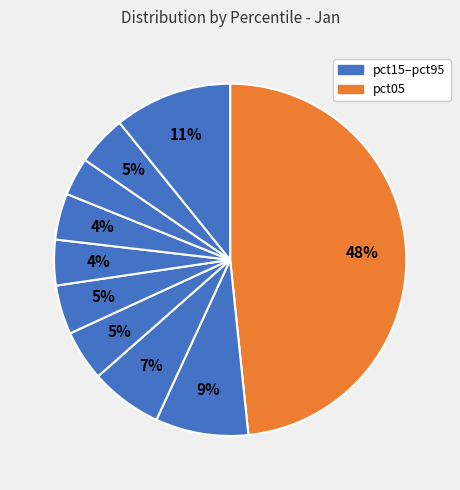

Count the number of slices in the pie.

10